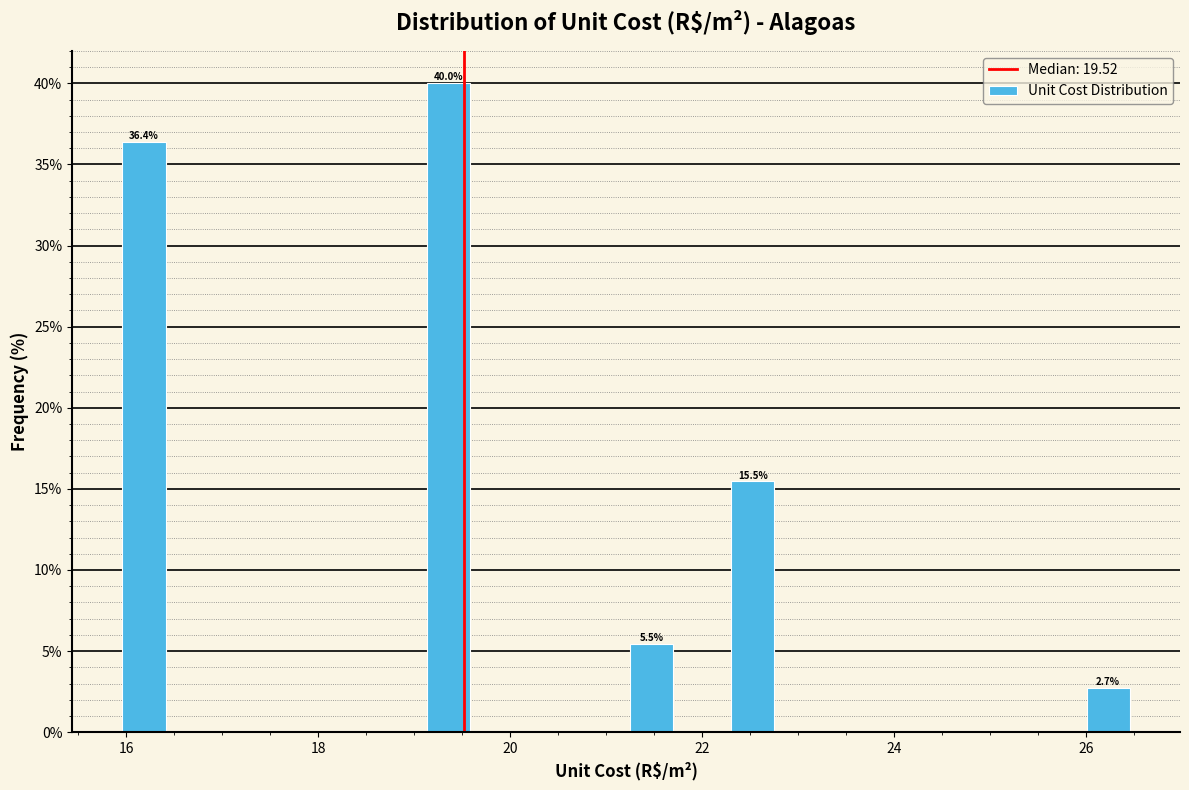

Read against the x-axis, roughly where is the centre of the tallest bar?

19.4